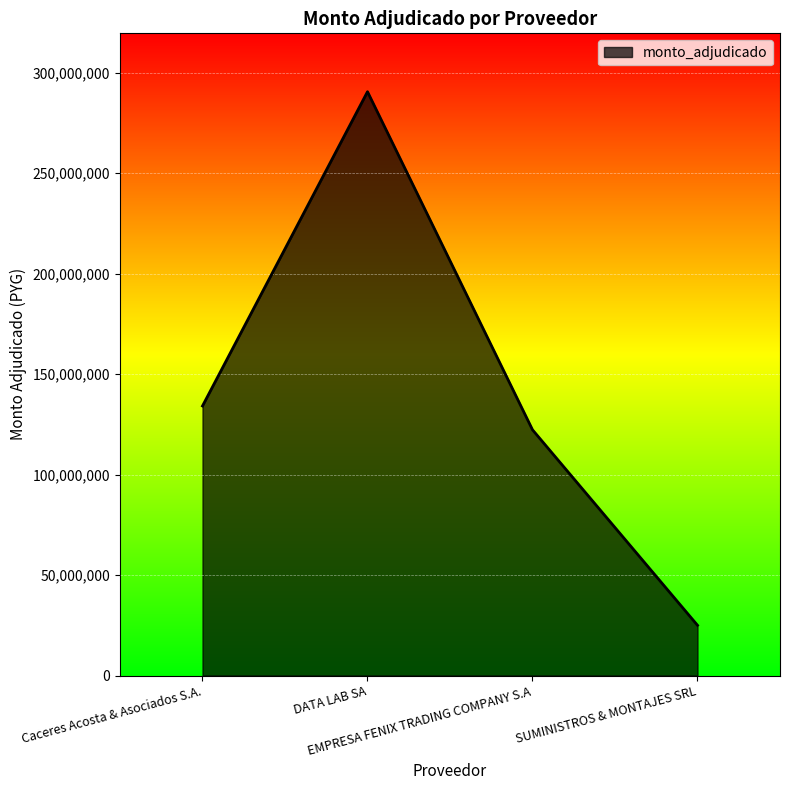

True or false: there are more than 1 points higher than both neighbors.

False